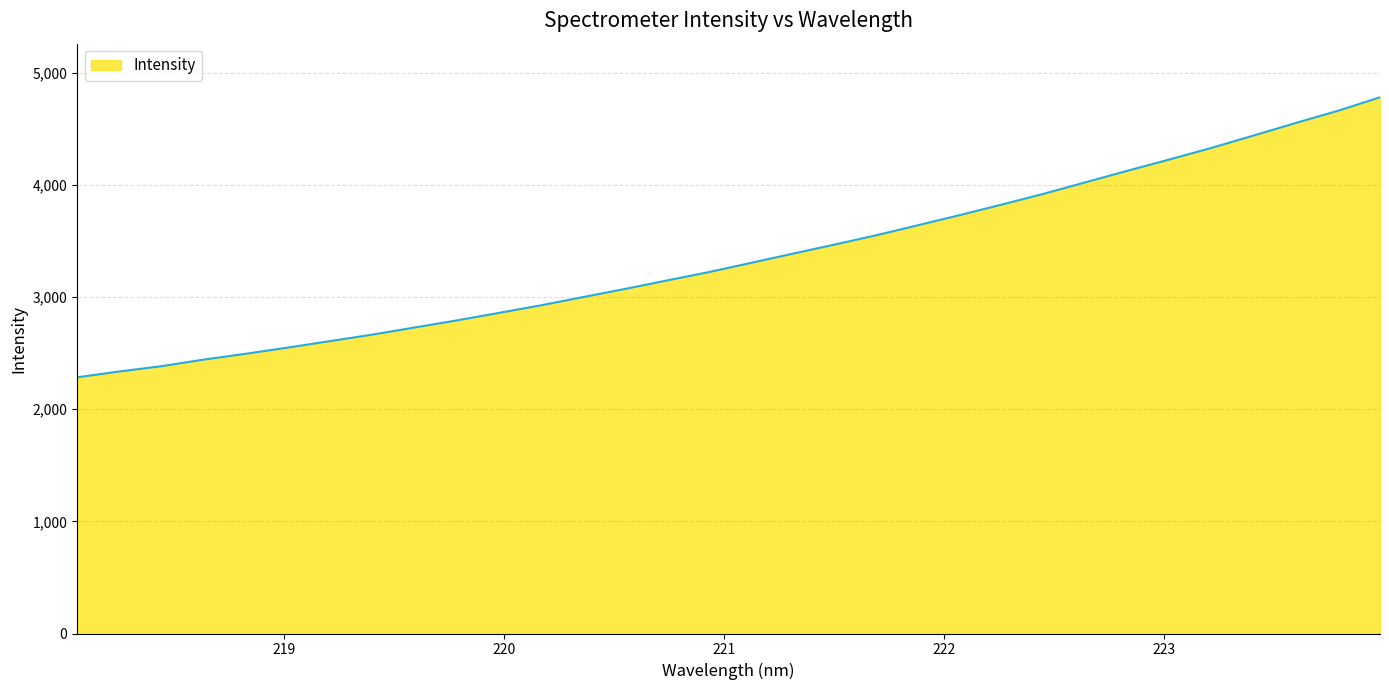

What is the greatest value displayed?

4780.1